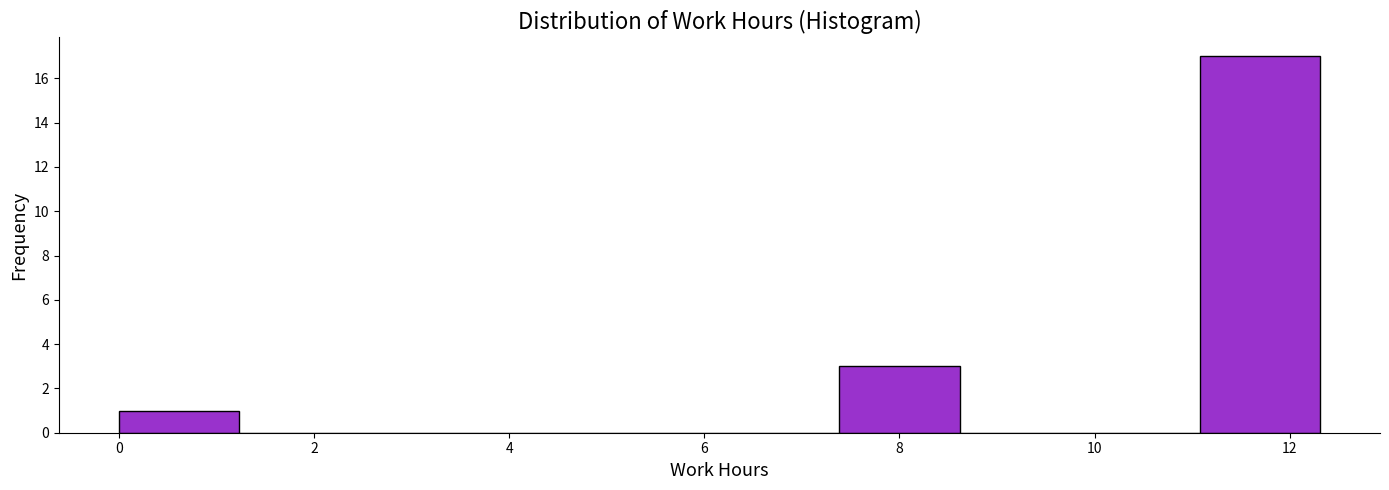

Over which range of the x-axis is the bar tallest?

11.0 to 12.4